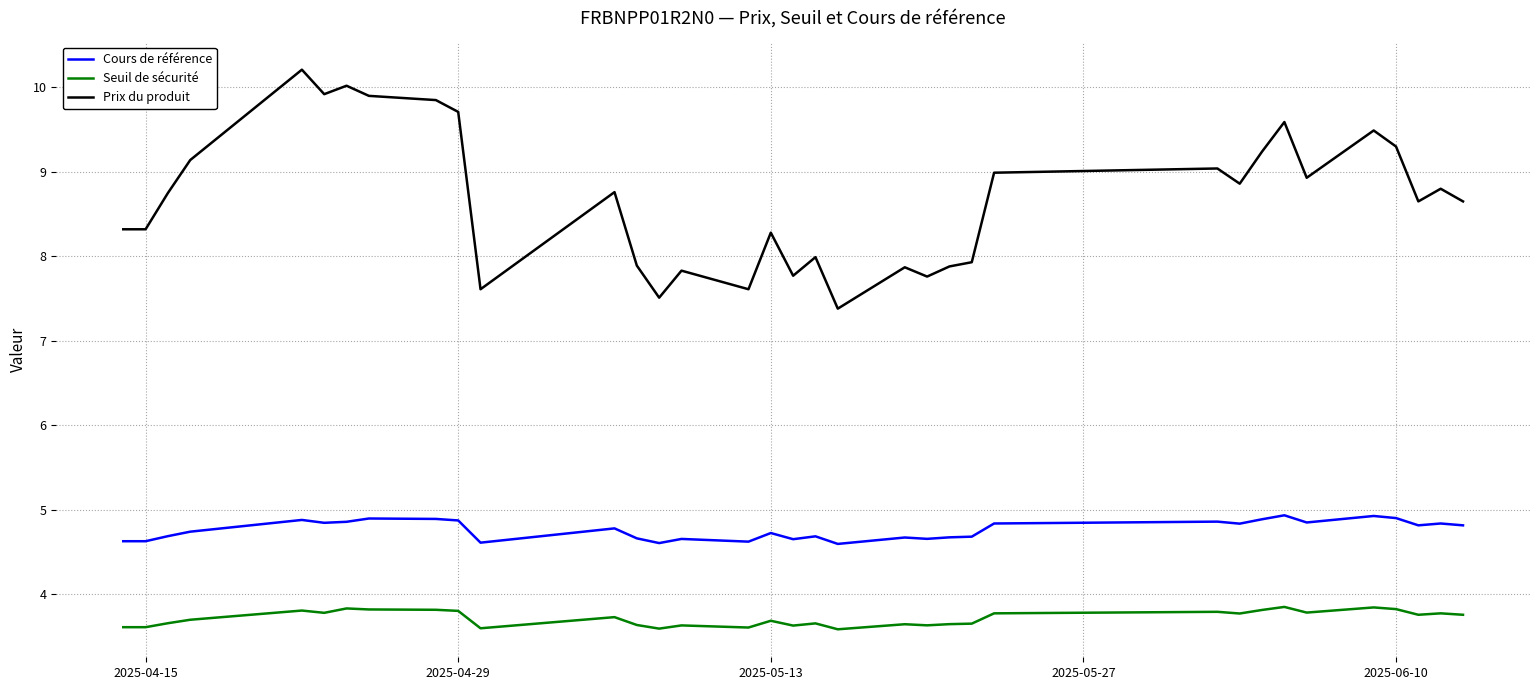

How many lines are shown in the chart?

3